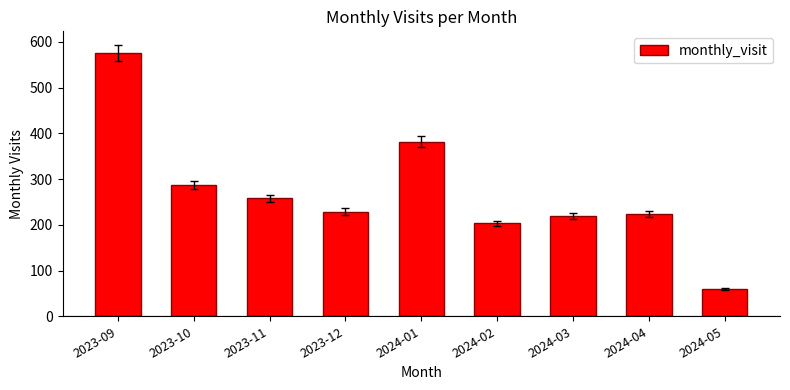

Reading left to right, list all the values displayed in this chart.

576	287	258	229	382	203	219	224	60